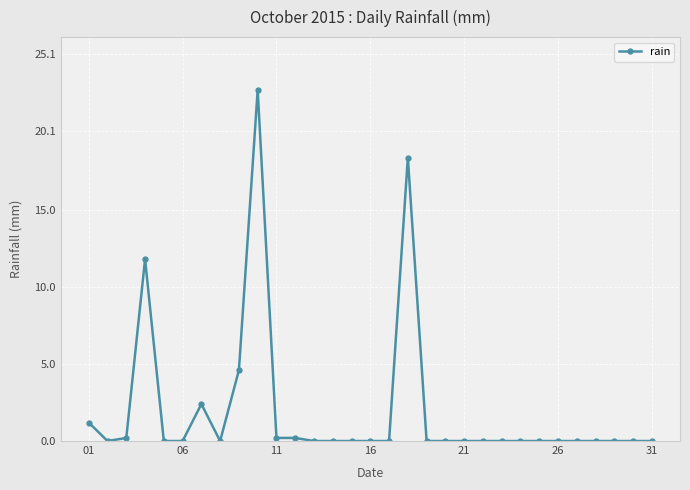

True or false: there are more than 1 points higher than both neighbors.

True